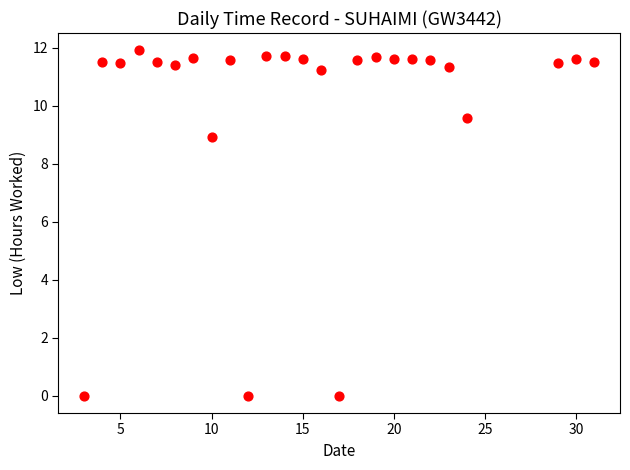

What is the range of X values (max minus min)?

28.0